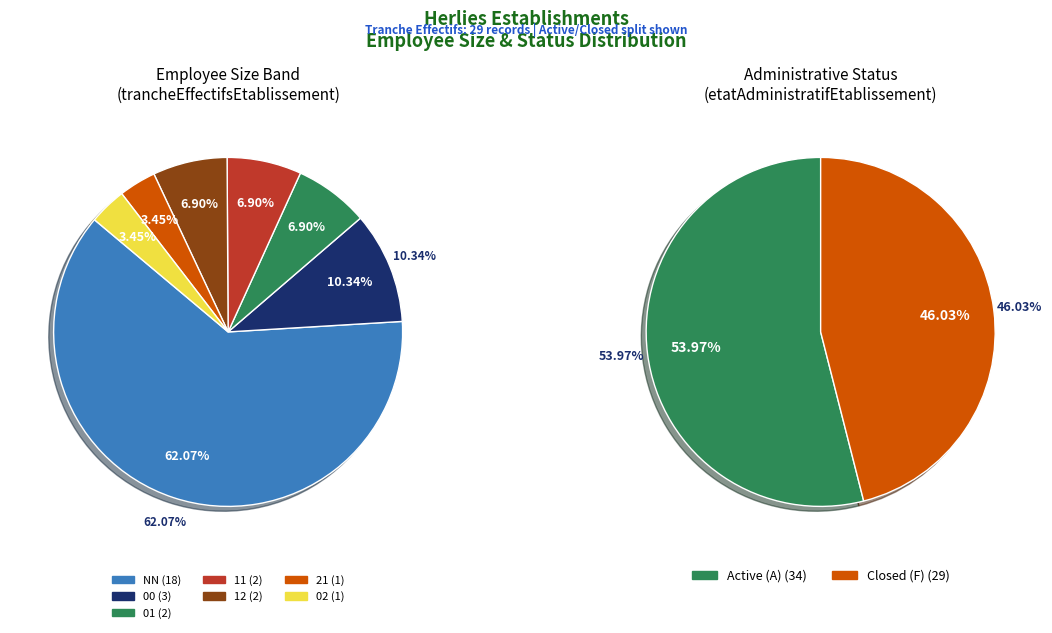

To the nearest percent, what percentage of the pie is 11?

7%